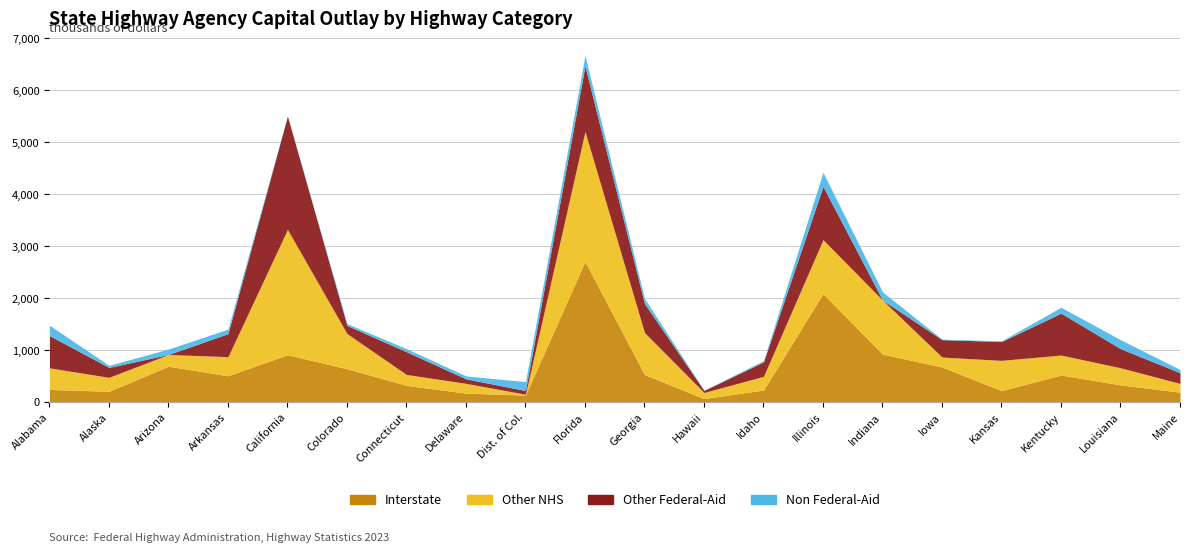

What is the difference between the maximum and minimum values in the Interstate series?

2639397